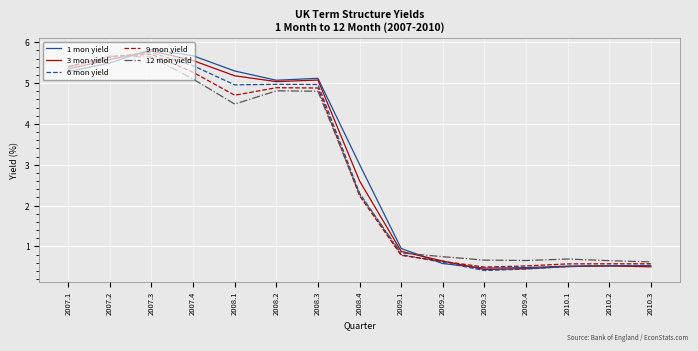

How many lines are shown in the chart?

5